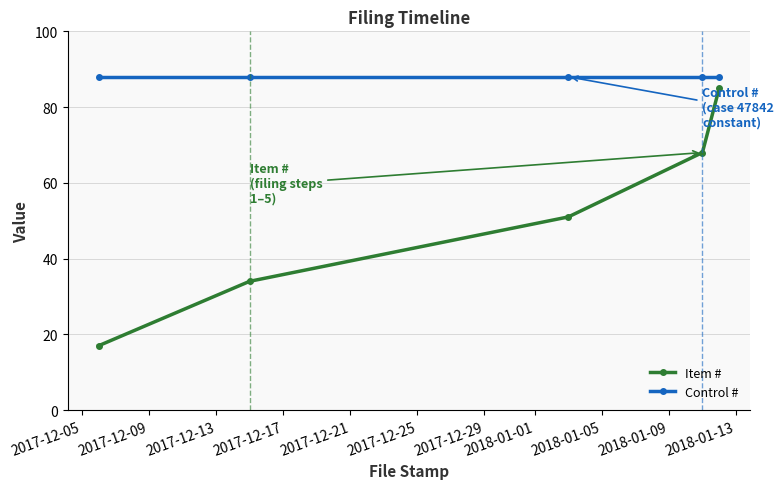

At how many categories does at least one series exceed 57?

5